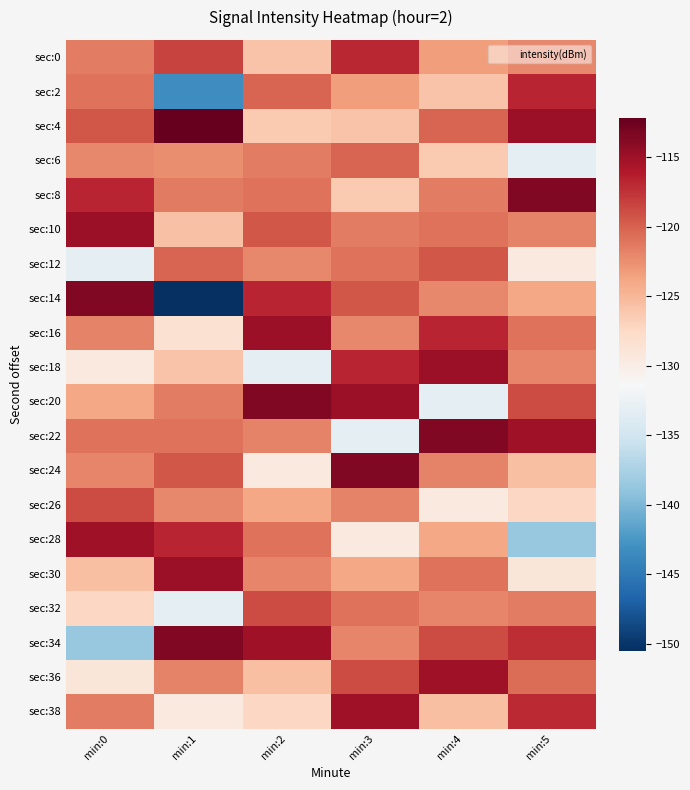

What is the total value across all series at min:1?

-2481.9